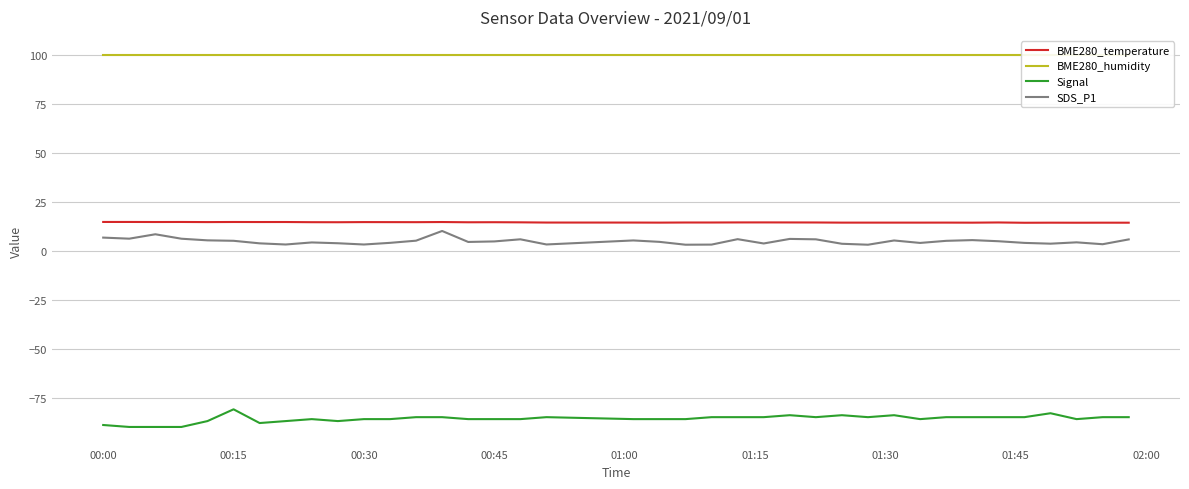

Which series has the largest total across all categories?

BME280_humidity